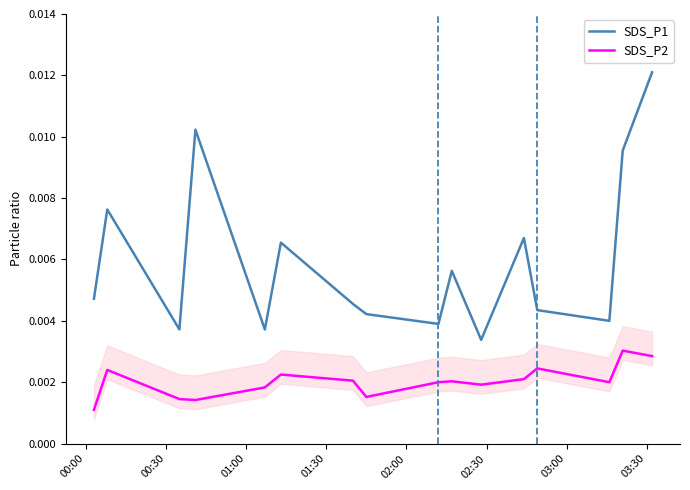

True or false: SDS_P2 and SDS_P1 intersect in this chart.

False